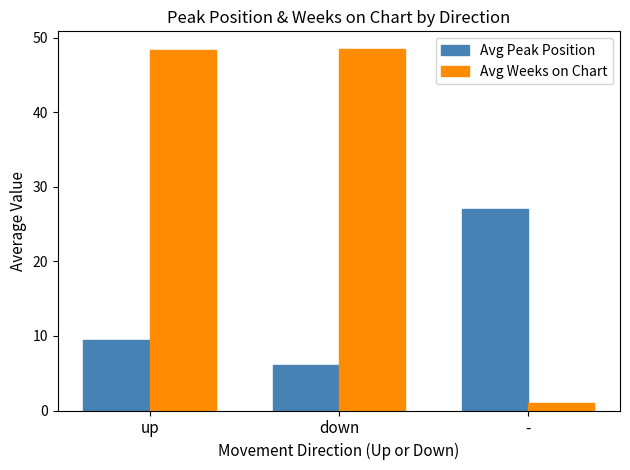

Reading left to right, what are all the values shown in this chart?

Avg Peak Position: up=9.4	down=6.2	-=27.0
Avg Weeks on Chart: up=48.4	down=48.4	-=1.0